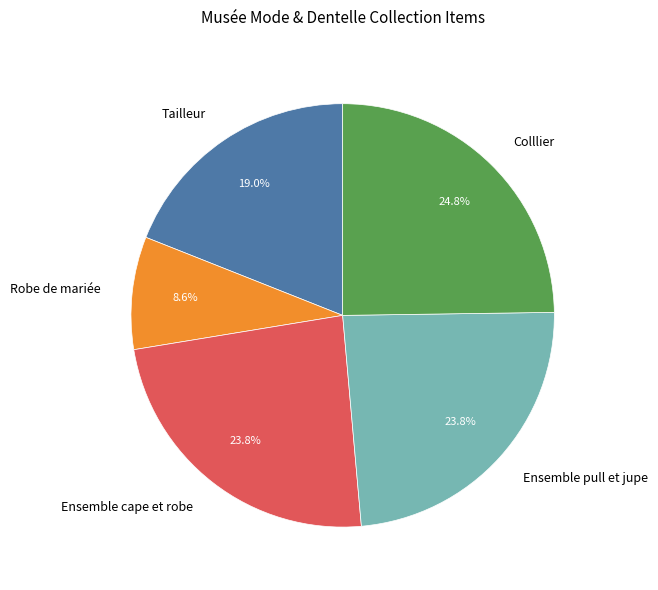

To the nearest percent, what is the combined percentage of Colllier and Tailleur?

44%